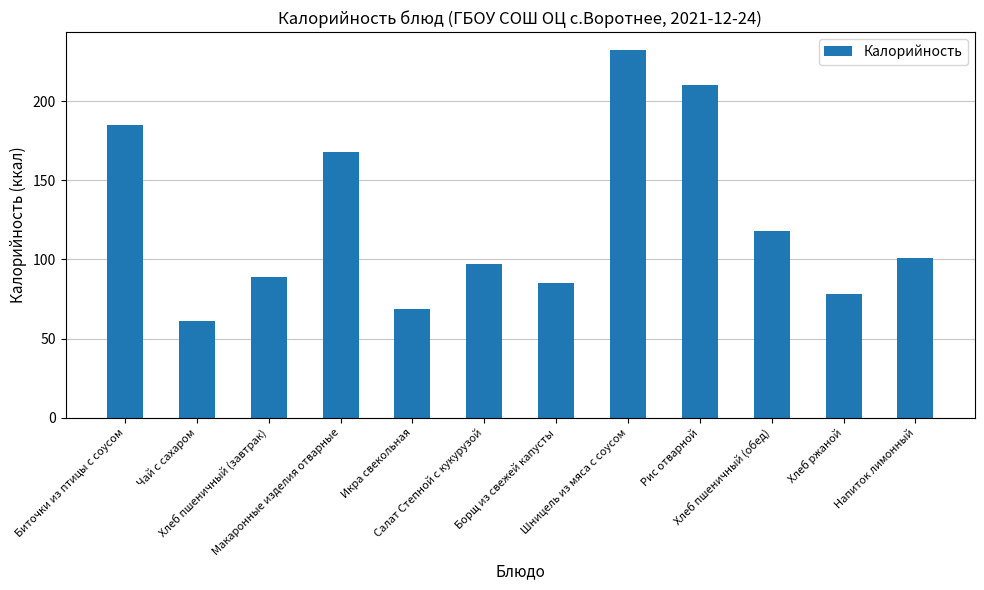

What is the label of the 7th bar from the left?

Борщ из свежей капусты